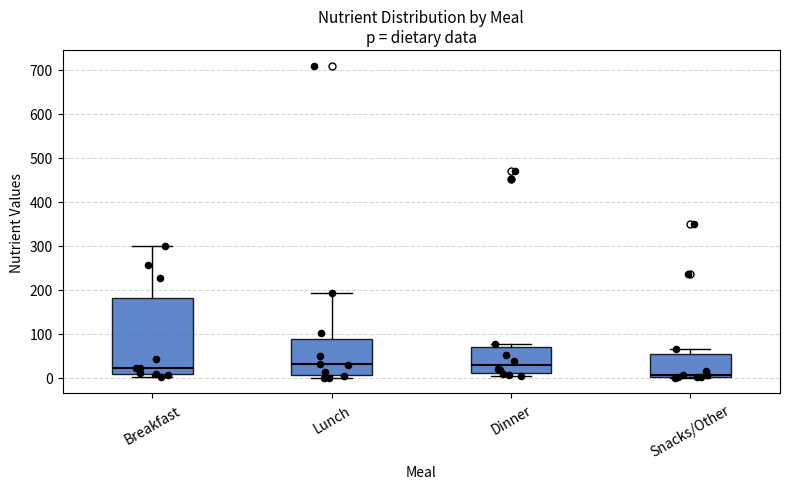

Comparing the boxes themselves (not the whiskers), which one is the tallest?

Breakfast